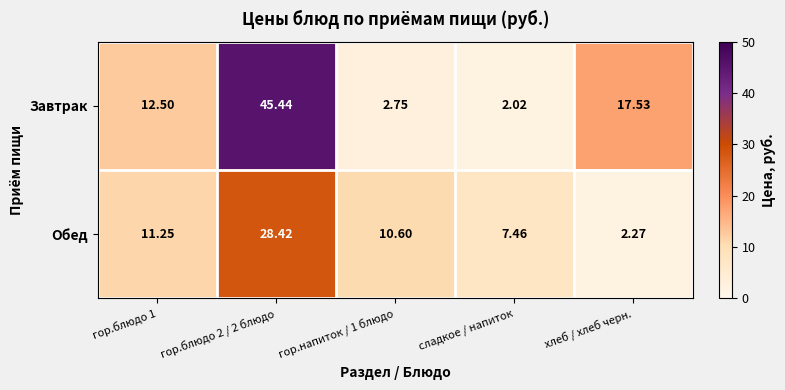

Which series changed the most between гор.блюдо 2 / 2 блюдо and гор.напиток / 1 блюдо?

Завтрак